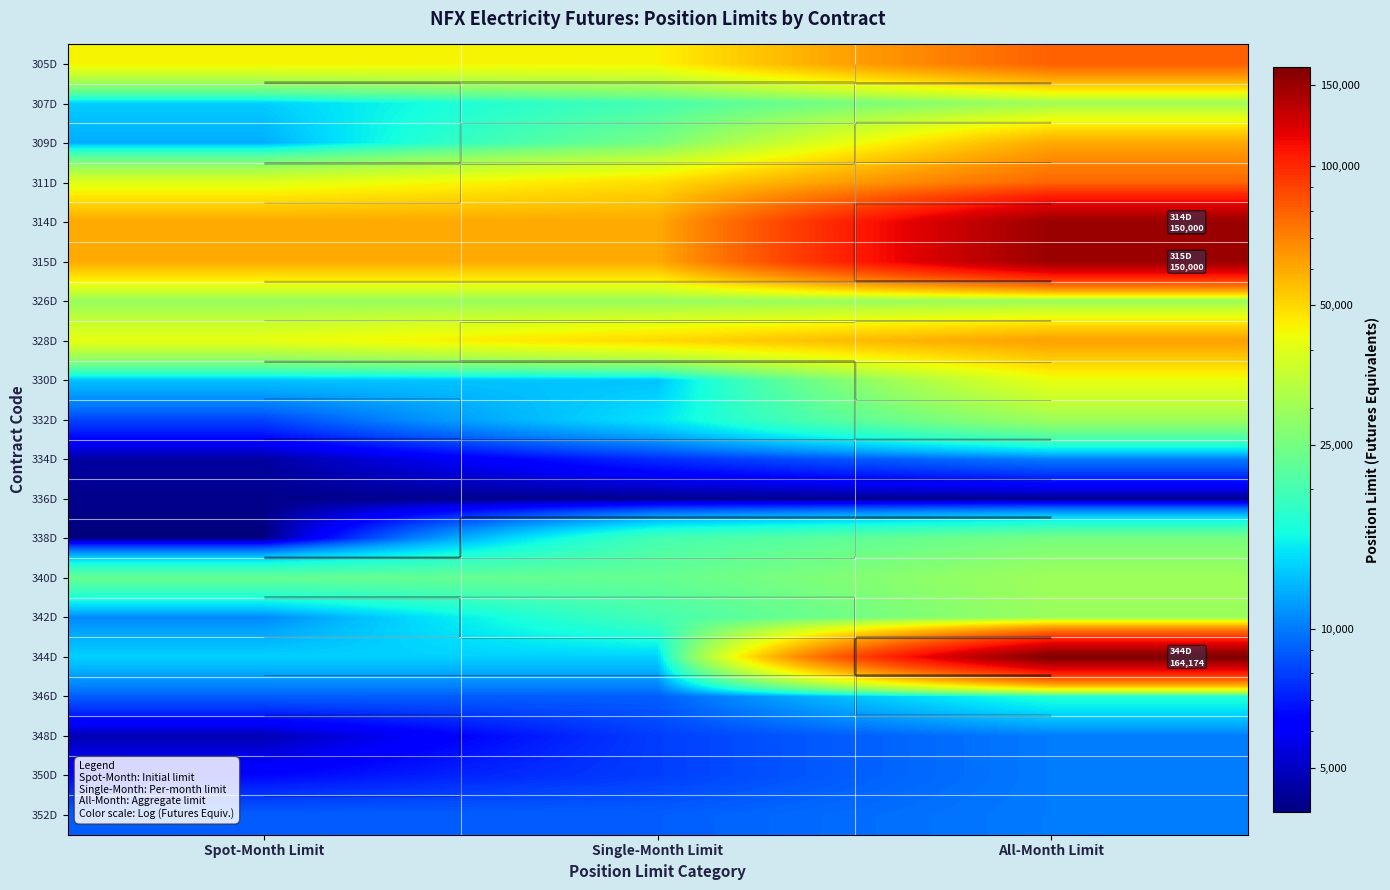

What is the minimum value shown in the chart?

4001